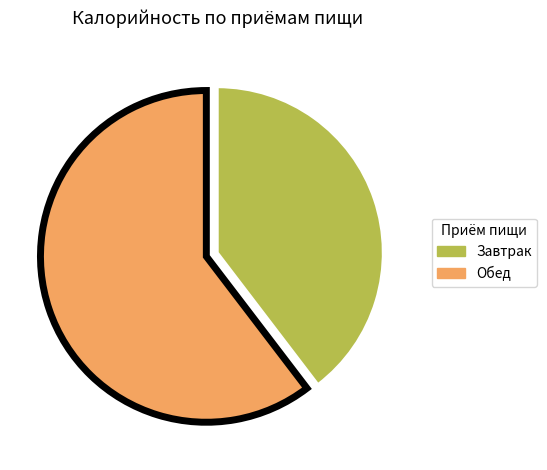

Which category has the biggest portion of the pie?

Обед